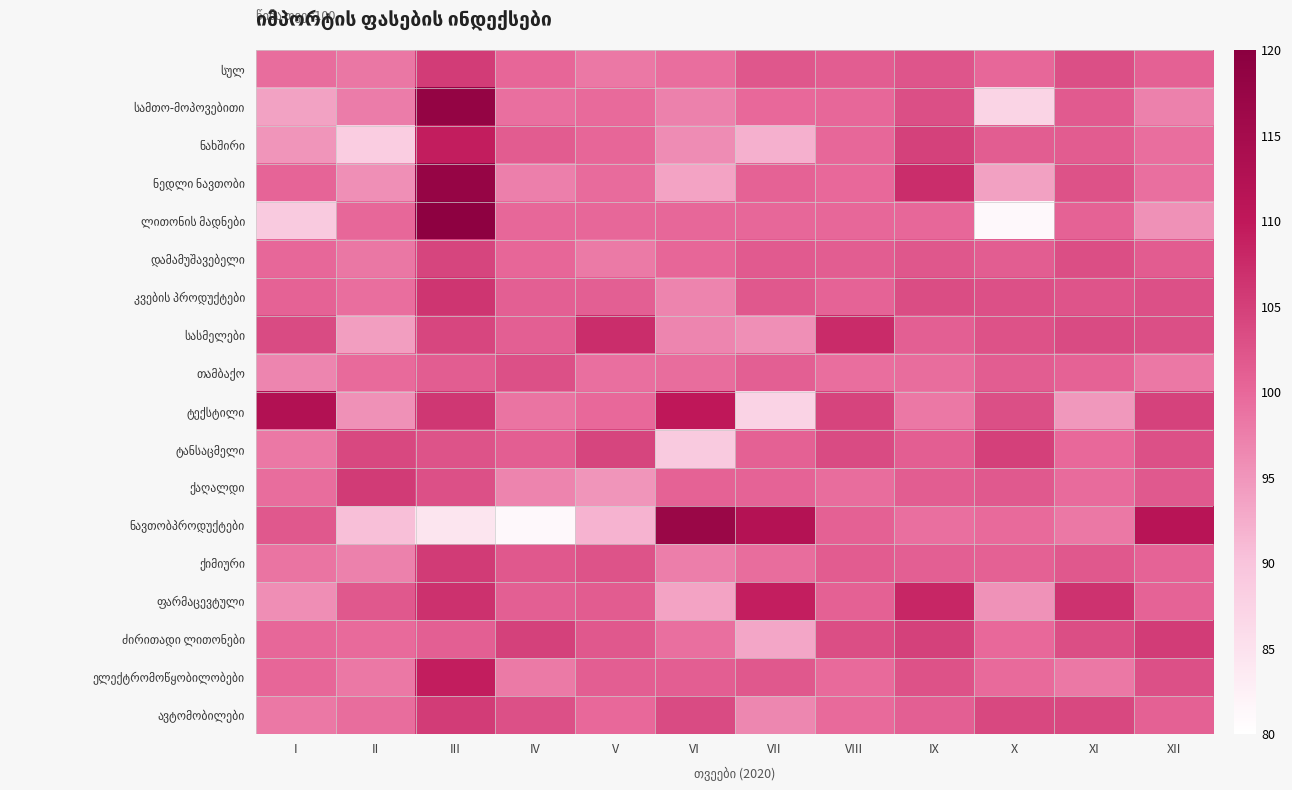

Count the number of categories in the chart.

12